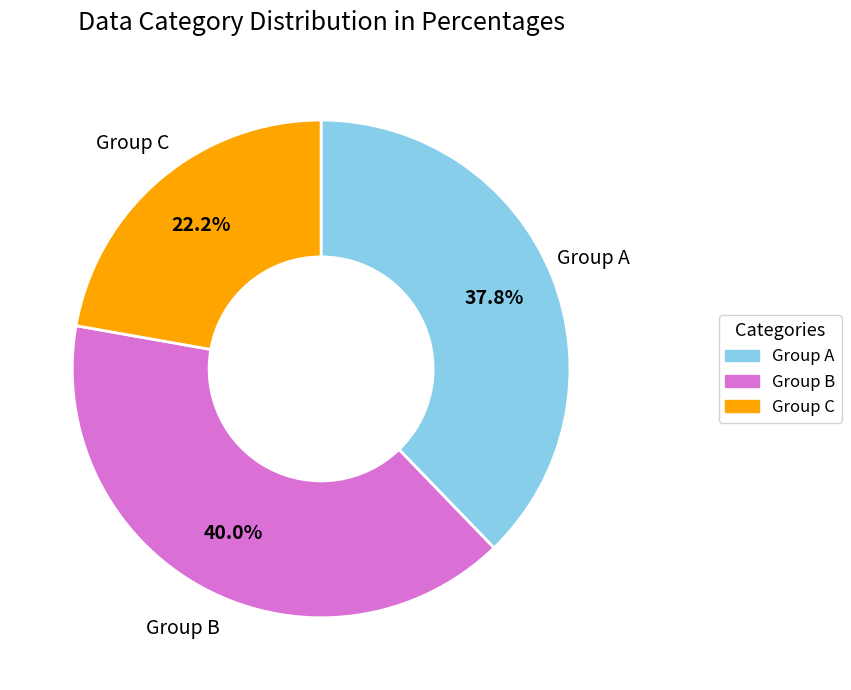

Is there a majority slice in this chart?

No